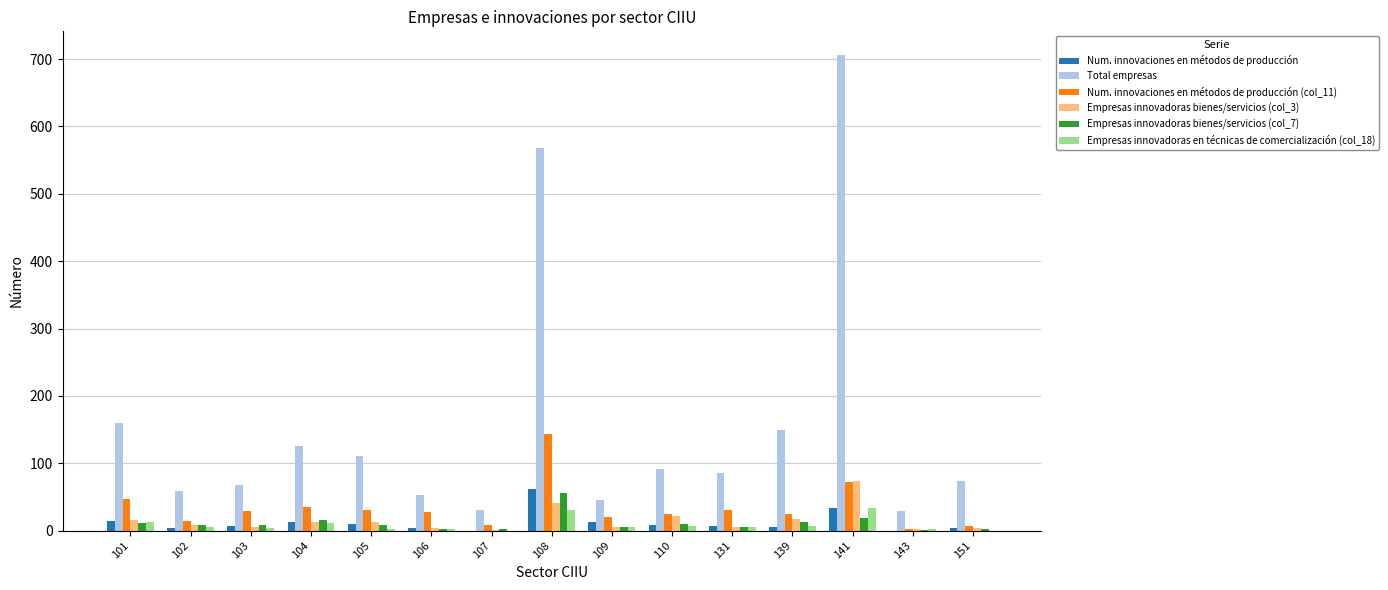

Which label corresponds to the largest value in the chart?

141